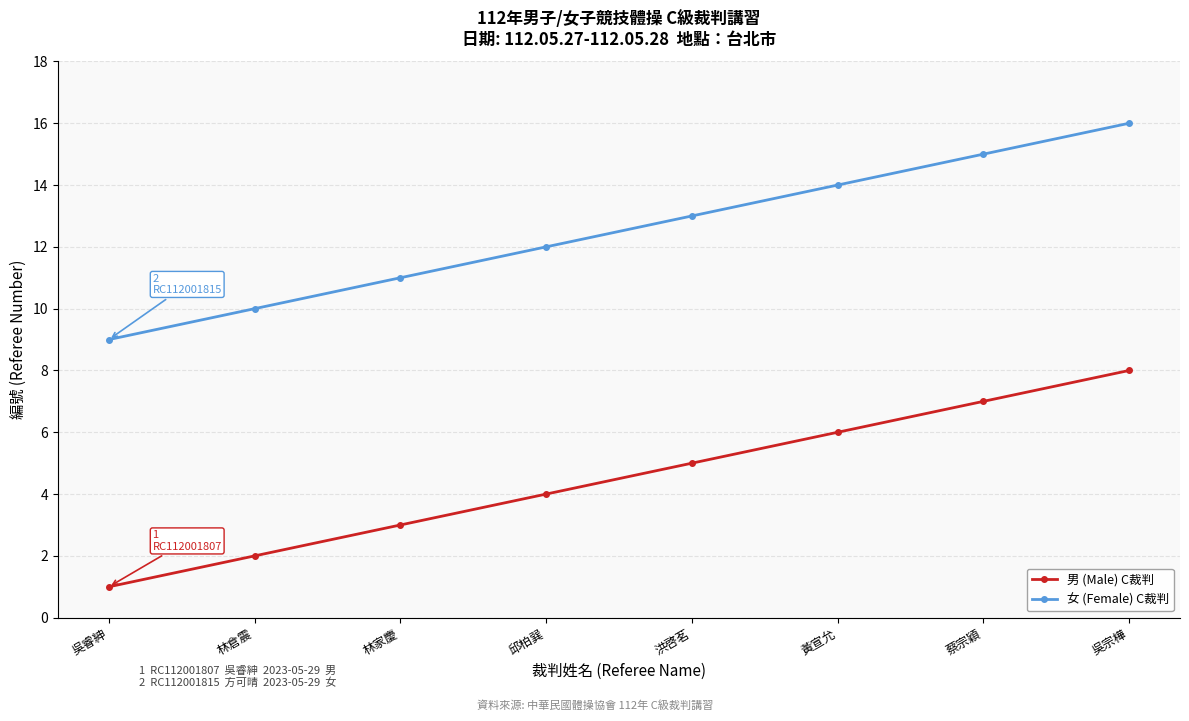

True or false: 男 (Male) C裁判 has a value of 4 at 邱柏巽.

True